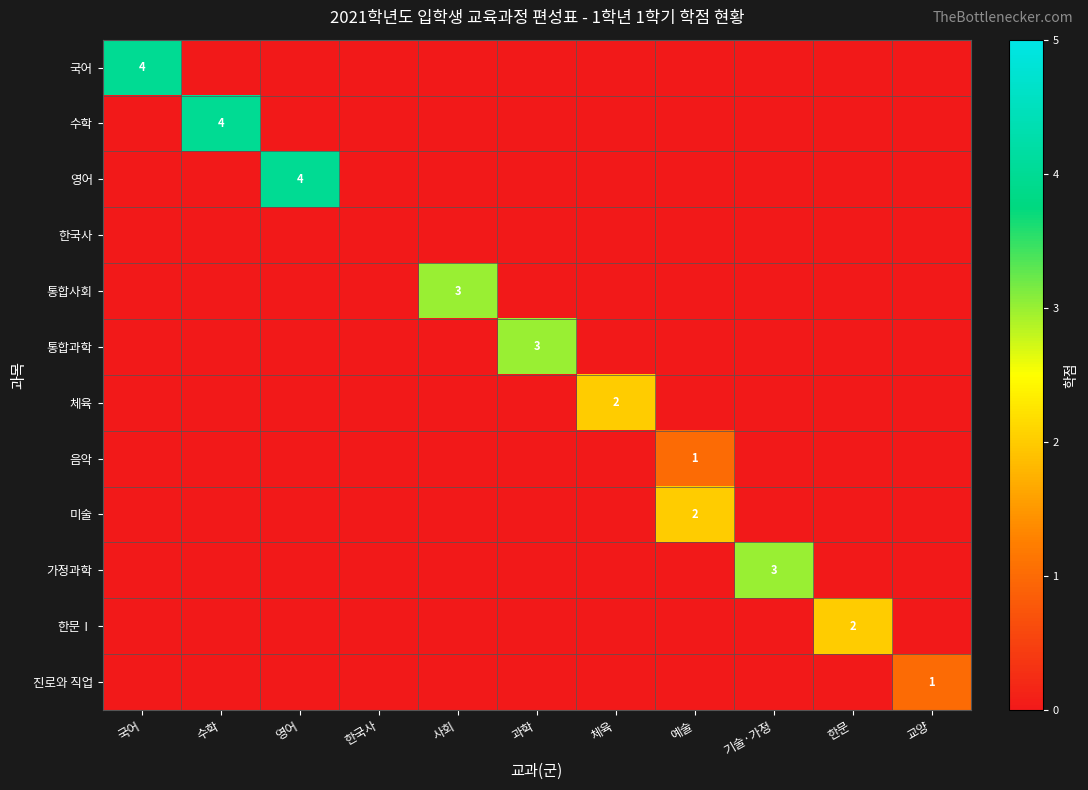

At which category does the chart reach its minimum across all series?

수학